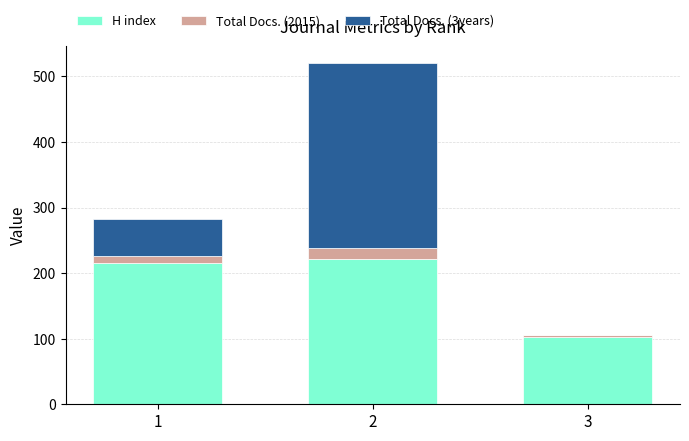

Count the number of categories in the chart.

3